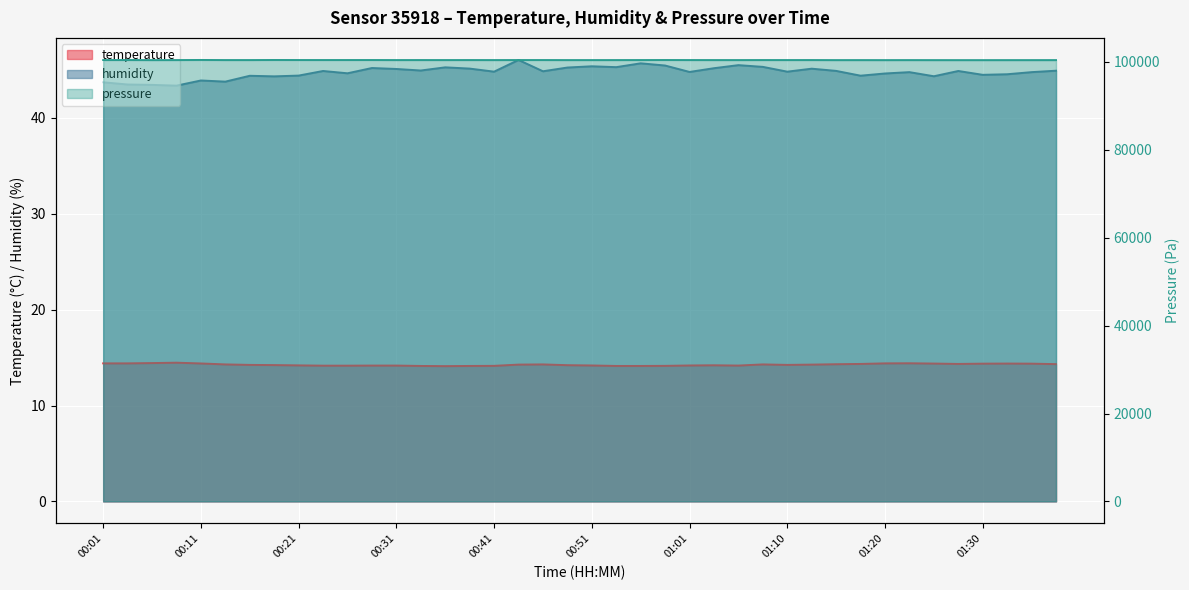

What position from the left is 01:18?

32